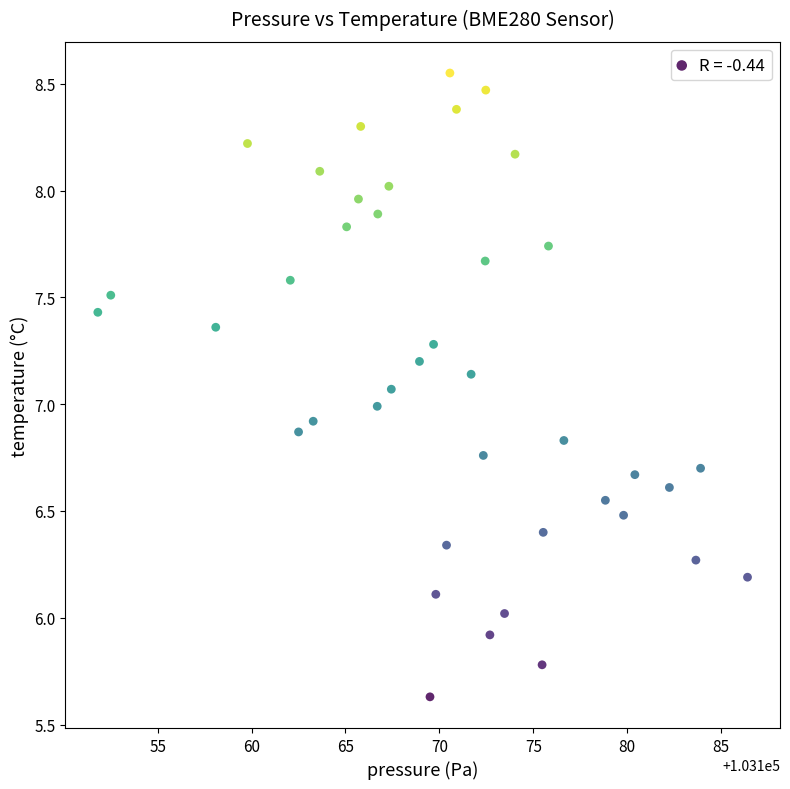

What is the range of Y values (max minus min)?

2.9